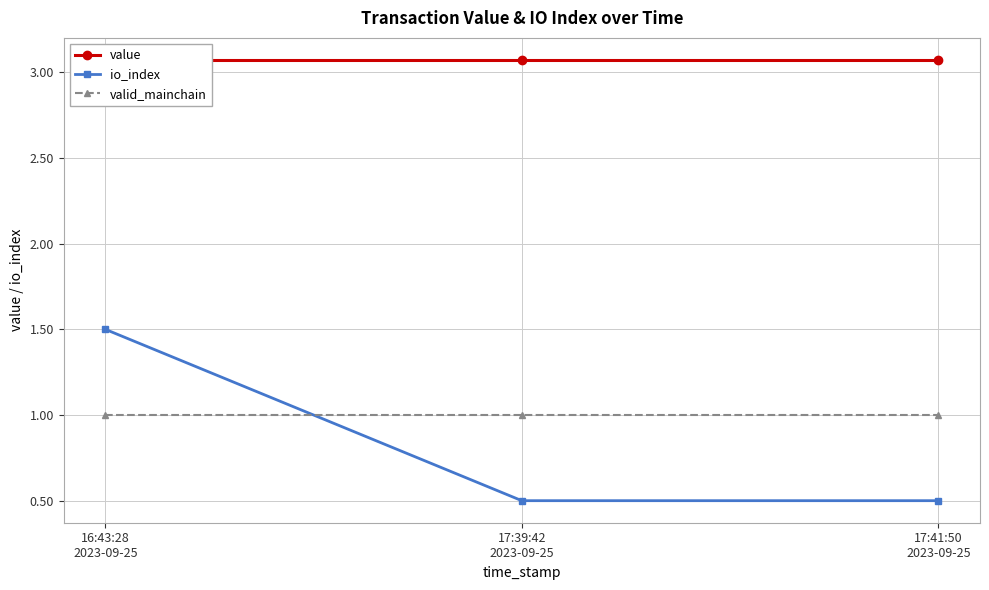

List the labels in order of io_index value, largest first.

16:43:28
2023-09-25, 17:39:42
2023-09-25, 17:41:50
2023-09-25